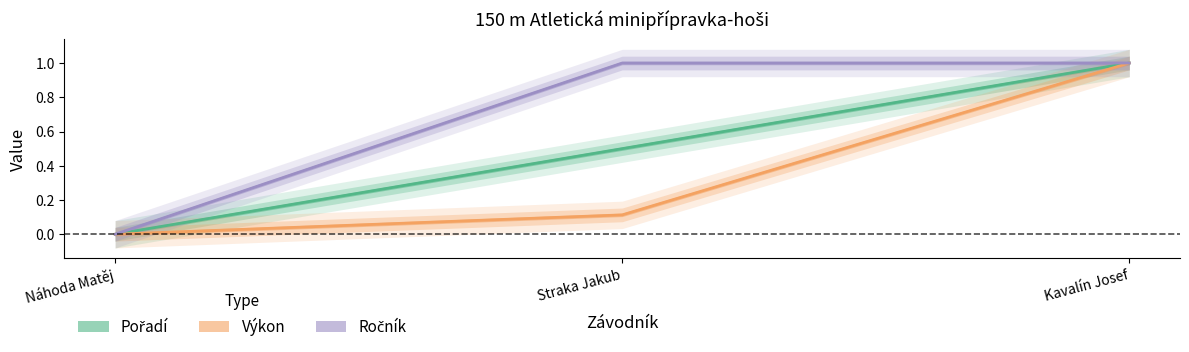

Which series has the largest range (max minus min)?

Pořadí